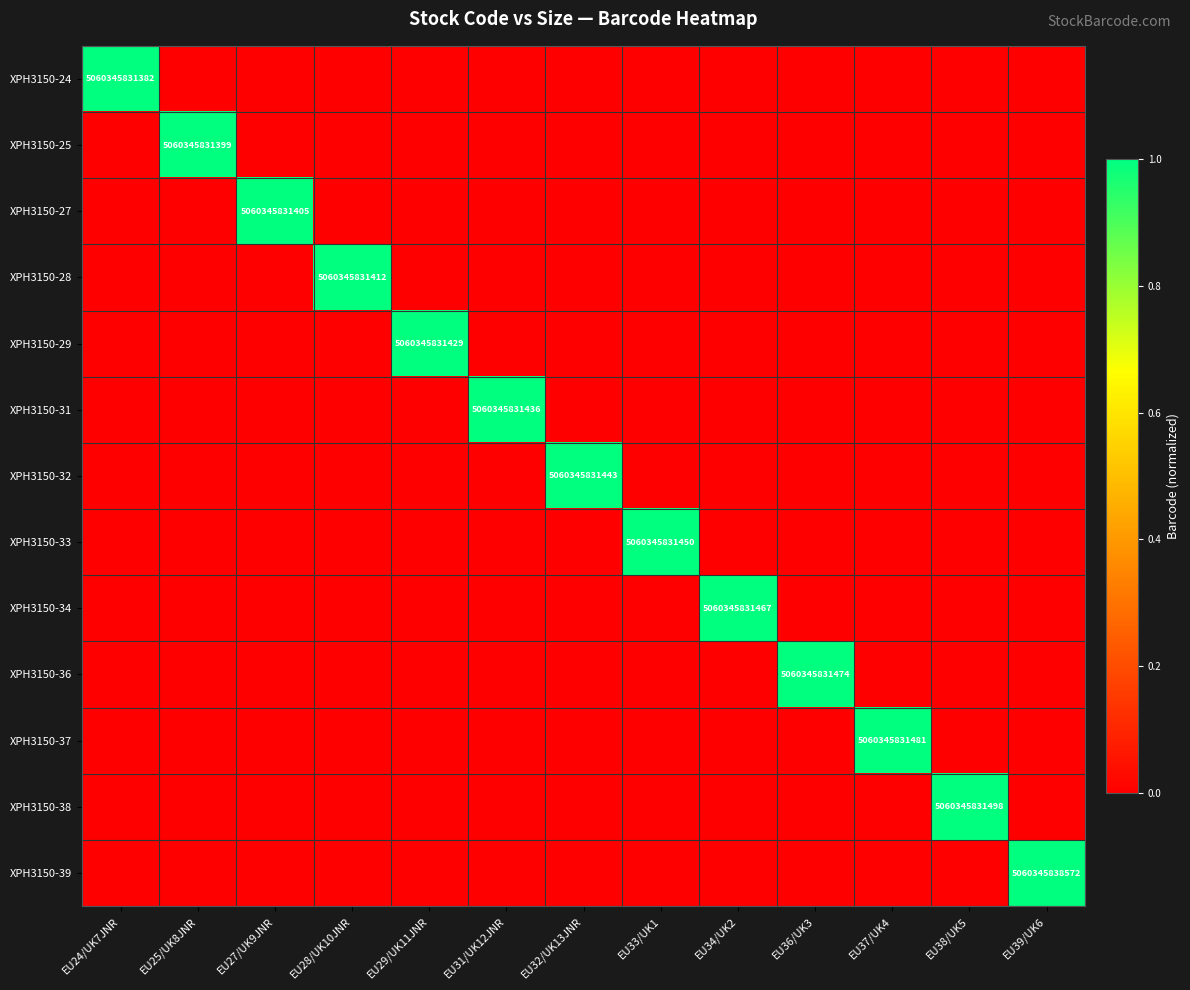

The XPH3150-27 series shows 5060345831405 at EU27/UK9JNR. True or false?

True